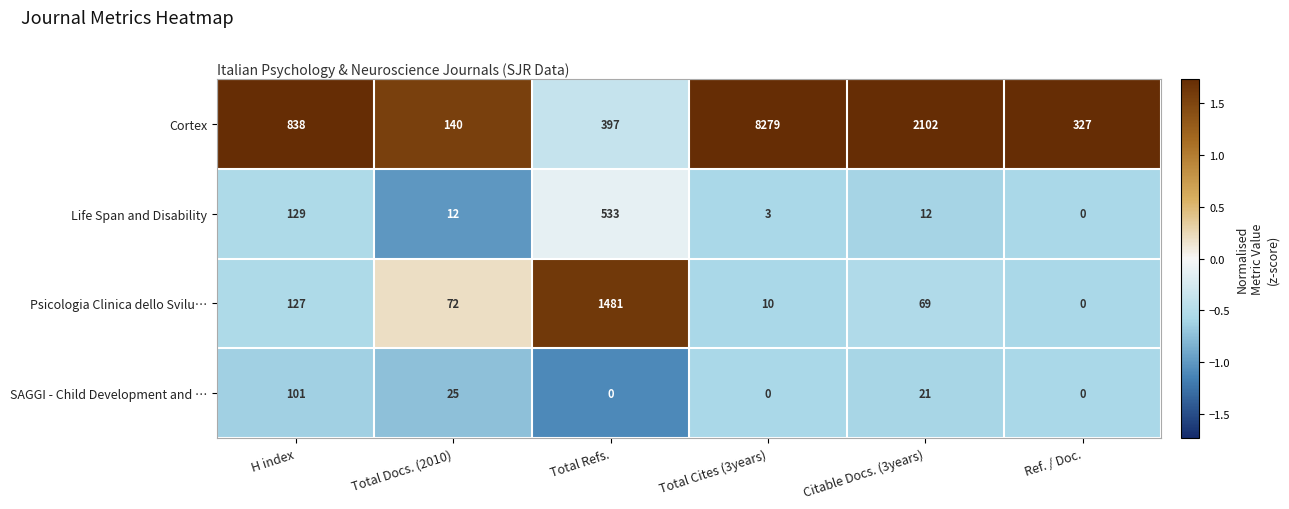

True or false: SAGGI - Child Development and … has a value of 0 at Ref. / Doc..

True